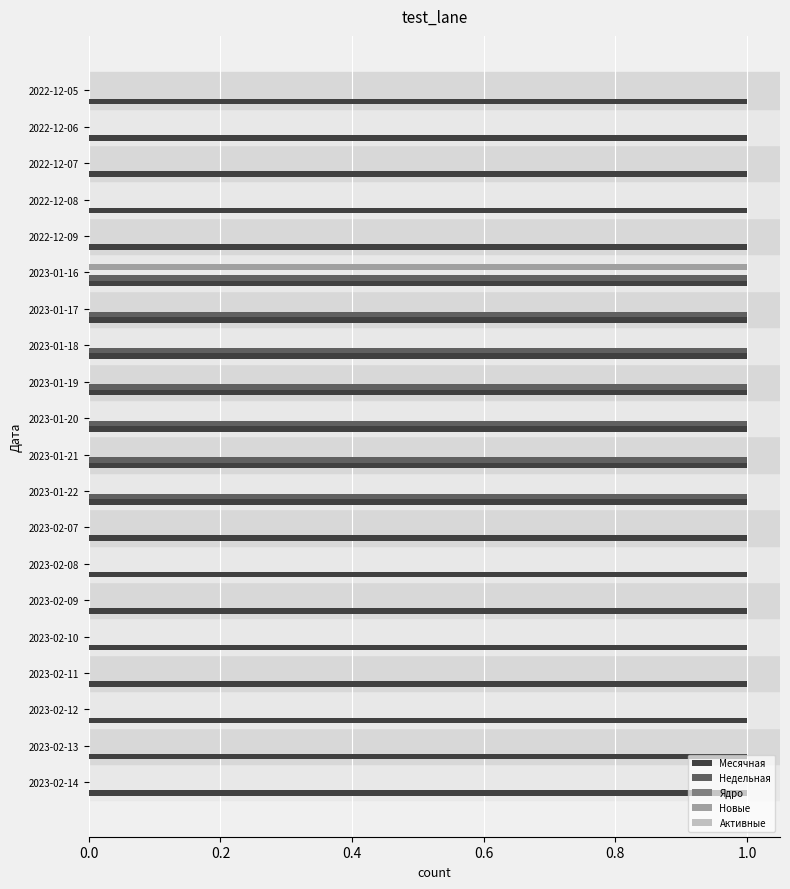

Between 2023-02-11 and 2023-01-17, which series saw the biggest shift?

Недельная